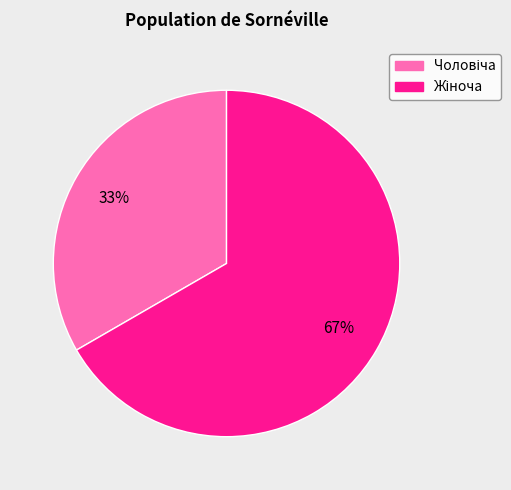

How many slices are in this pie chart?

2